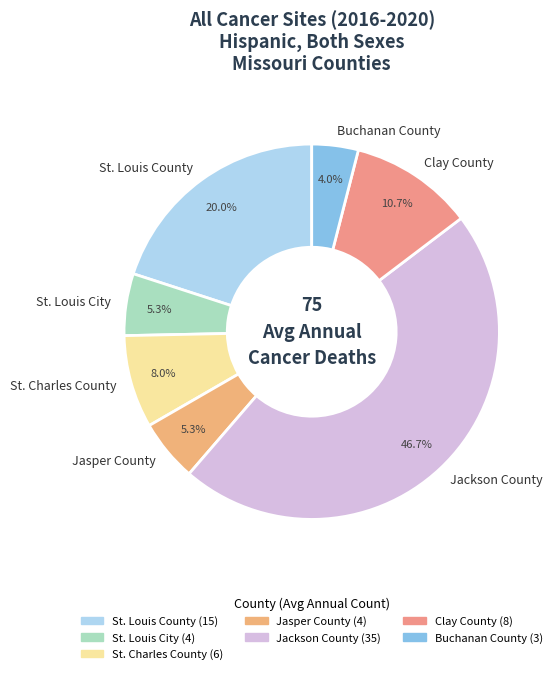

To the nearest percent, what is the combined percentage of St. Louis City and Clay County?

16%